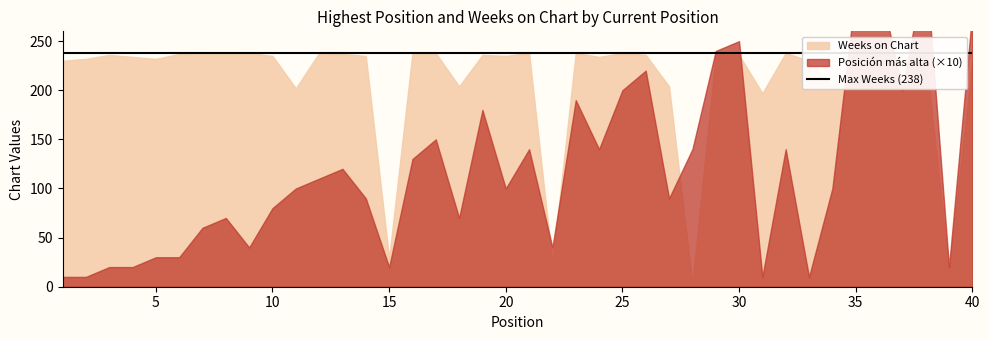

The value of Scenario at 1 is 238. True or false?

True